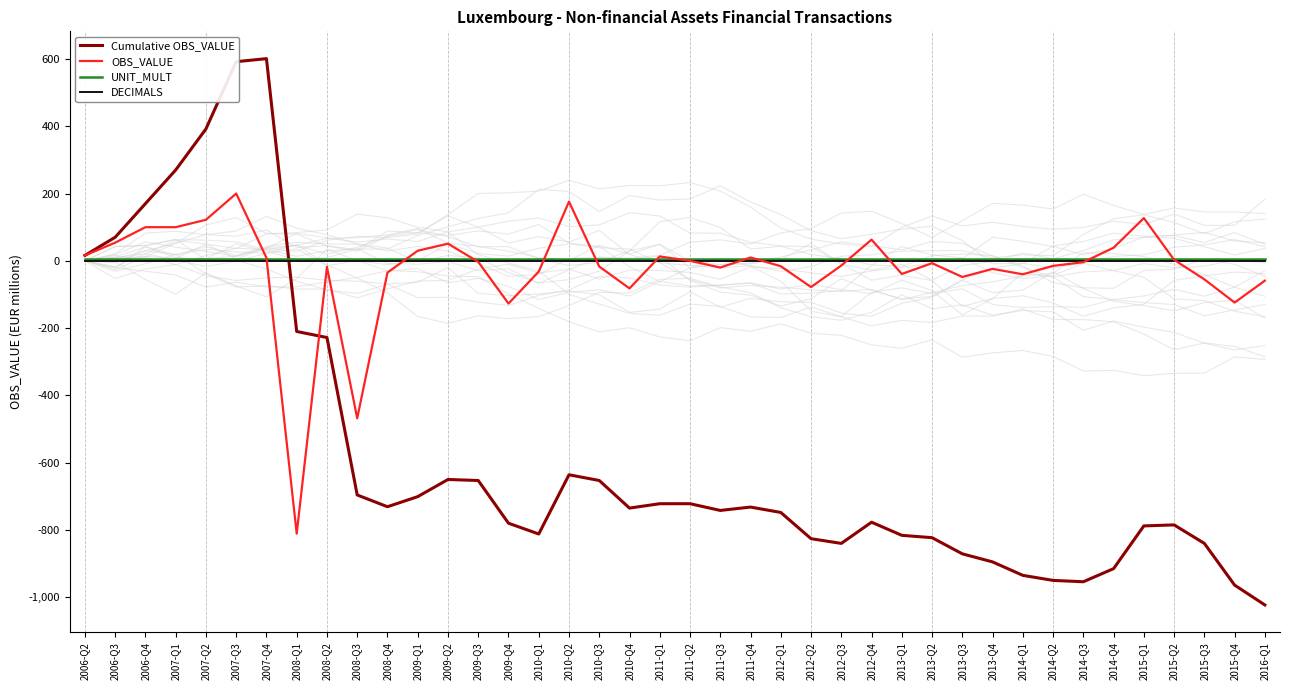

List the labels in order of OBS_VALUE value, smallest first.

2008-Q1, 2008-Q3, 2009-Q4, 2015-Q4, 2010-Q4, 2012-Q2, 2016-Q1, 2015-Q3, 2013-Q3, 2014-Q1, 2013-Q1, 2008-Q4, 2010-Q1, 2013-Q4, 2011-Q3, 2008-Q2, 2010-Q3, 2012-Q1, 2014-Q2, 2012-Q3, 2013-Q2, 2014-Q3, 2009-Q3, 2011-Q2, 2015-Q2, 2007-Q4, 2011-Q4, 2011-Q1, 2006-Q2, 2009-Q1, 2014-Q4, 2009-Q2, 2006-Q3, 2012-Q4, 2006-Q4, 2007-Q1, 2007-Q2, 2015-Q1, 2010-Q2, 2007-Q3